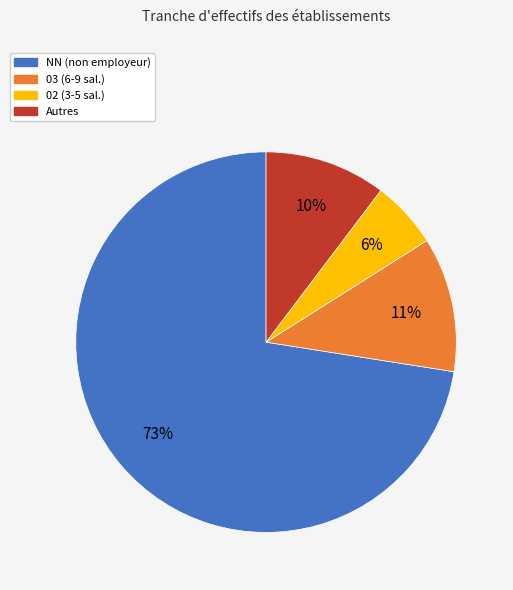

To the nearest percent, what percentage of the pie is NN (non employeur)?

73%